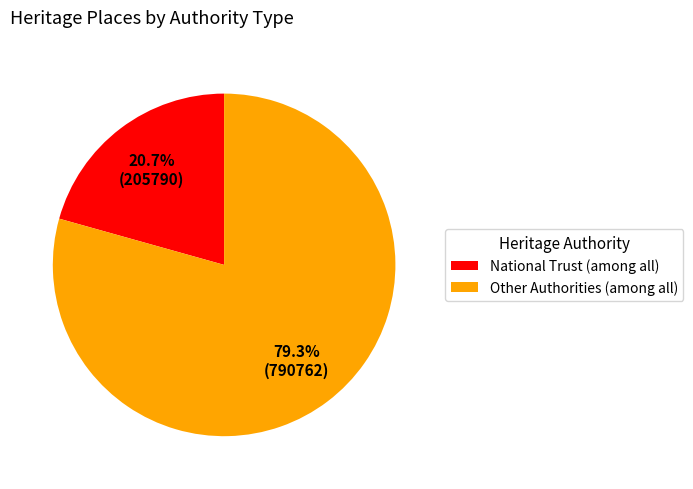

What percentage do Other Authorities (among all) and National Trust (among all) together represent?

100.0%